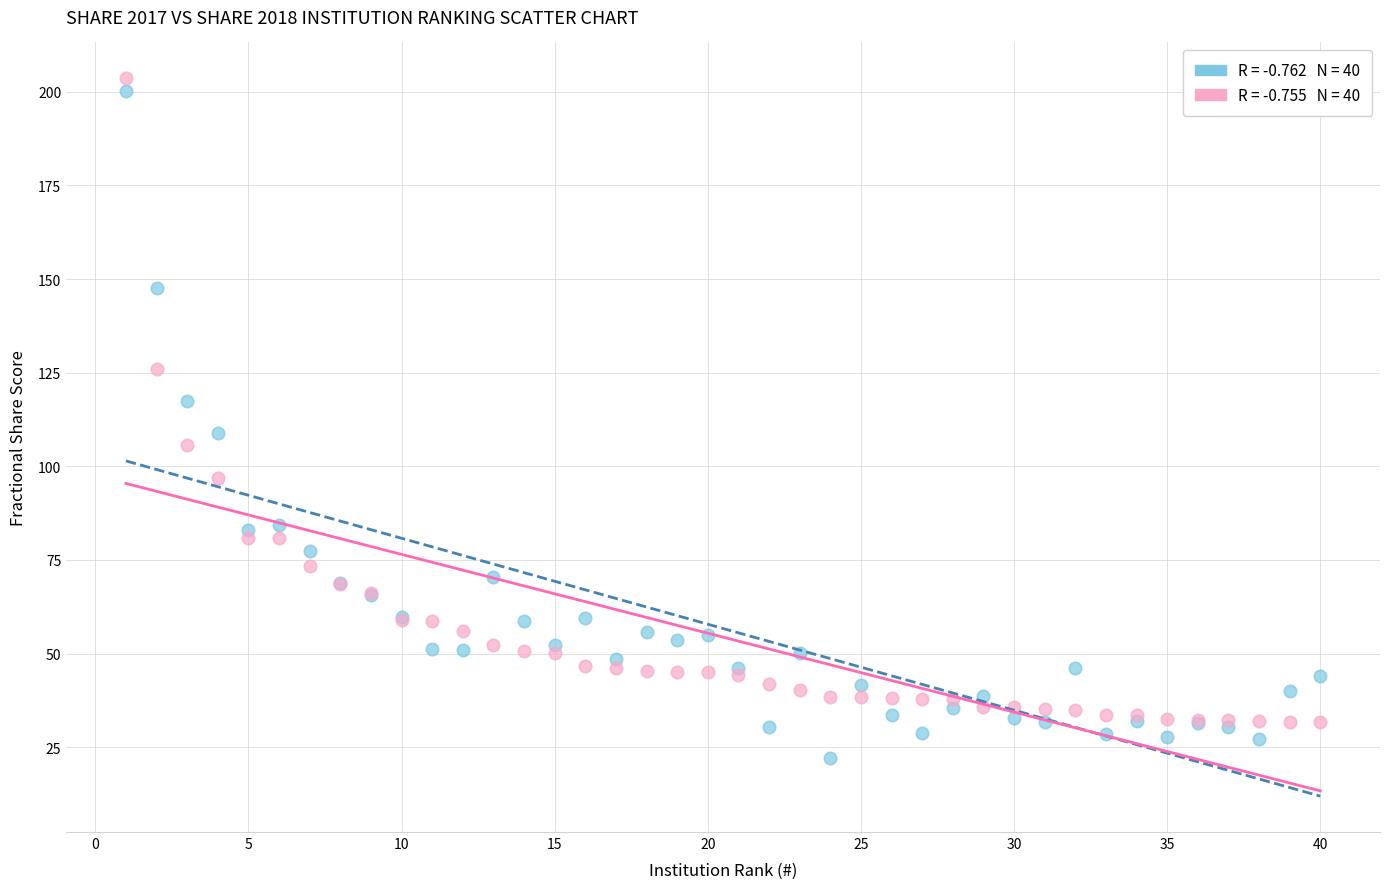

Across all series, what Y value is closest to 112?

108.9